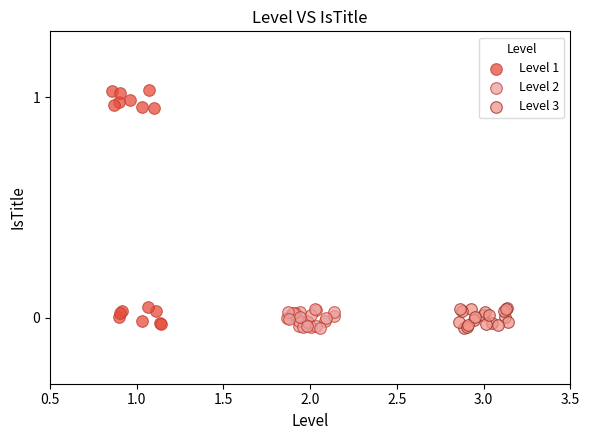

Which series reaches the maximum Y coordinate?

Level 1